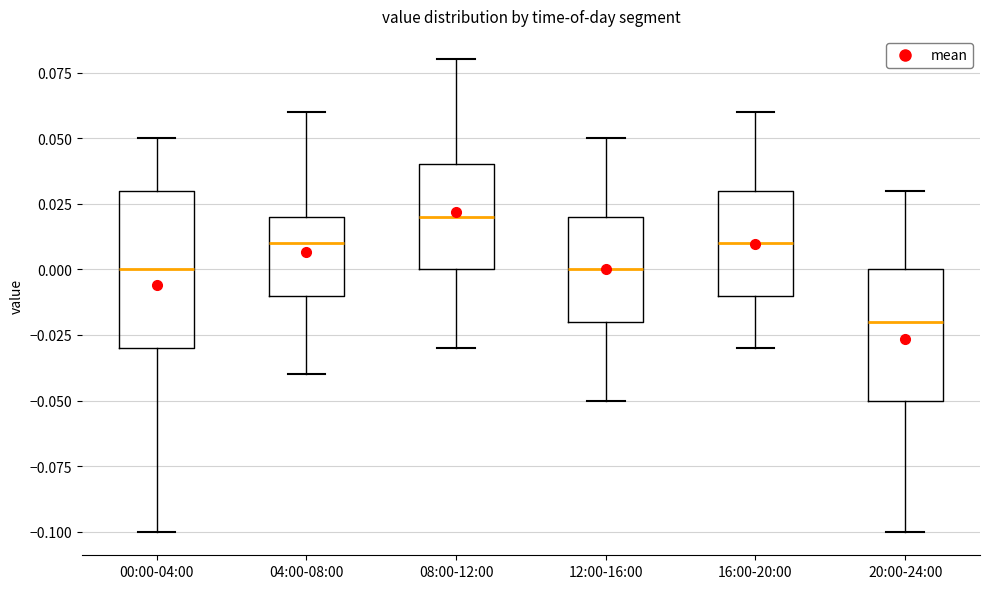

Which box is the tallest, from its lower edge to its upper edge?

00:00-04:00